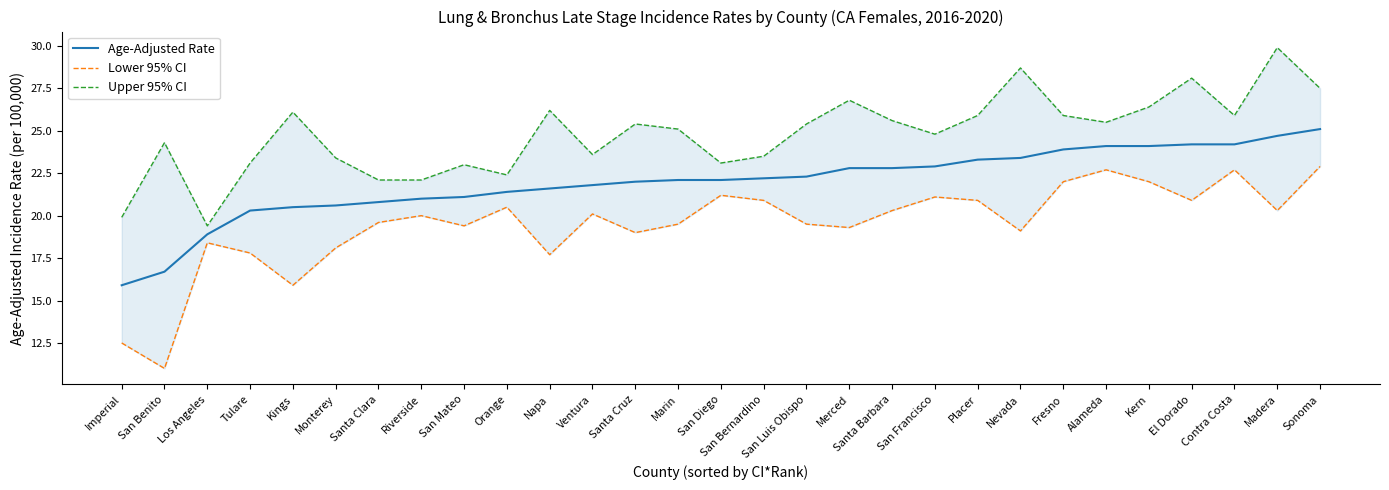

Which series has the widest spread of values?

Lower 95% CI